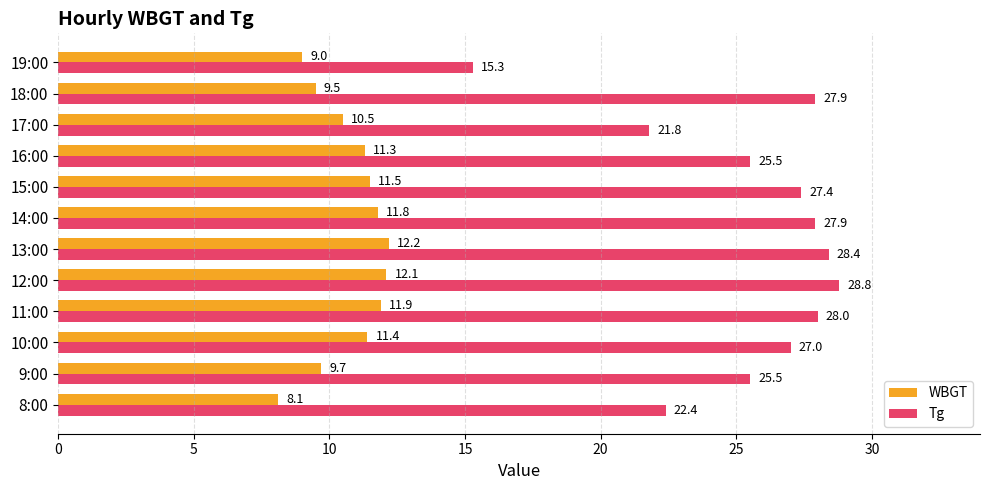

Between 9:00 and 17:00, which series saw the biggest shift?

Tg